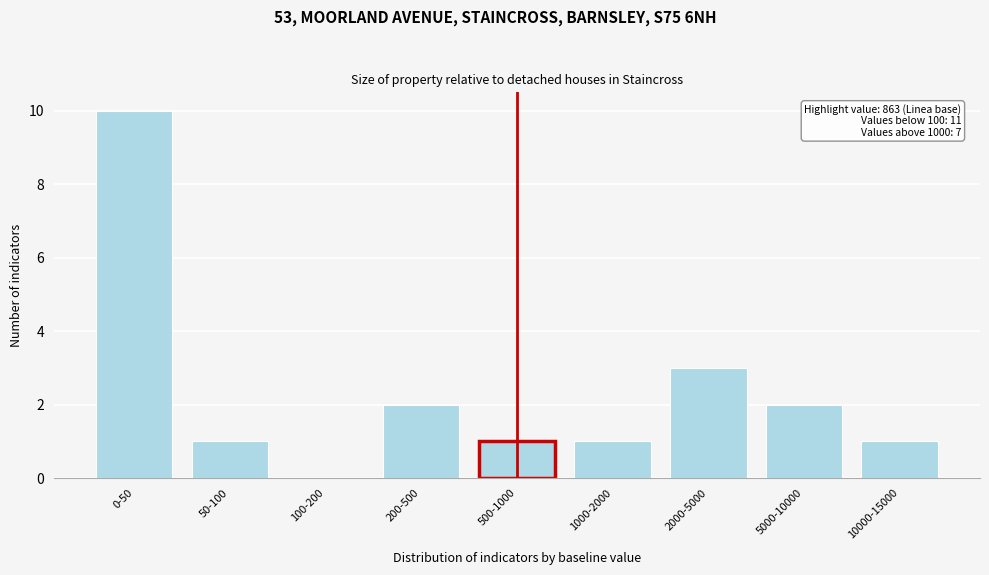

Reading right to left, transcribe all the data shown in this chart.

10000-15000=1	5000-10000=2	2000-5000=3	1000-2000=1	500-1000=1	200-500=2	100-200=0	50-100=1	0-50=10